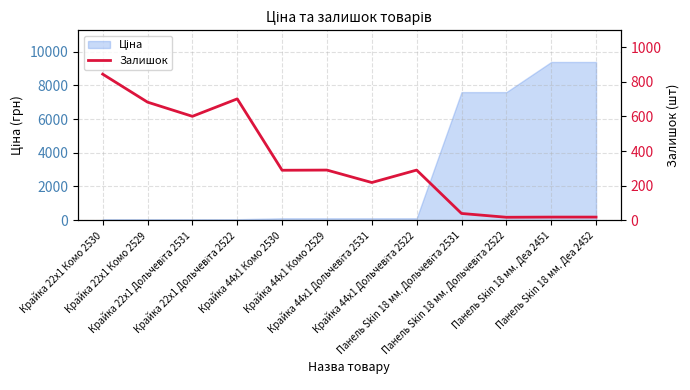

Rank the categories by value from lowest to highest.

Панель Skin 18 мм. Дольчевіта 2522, Панель Skin 18 мм. Деа 2451, Панель Skin 18 мм. Деа 2452, Панель Skin 18 мм. Дольчевіта 2531, Крайка 44x1 Дольчевіта 2531, Крайка 44x1 Комо 2530, Крайка 44x1 Комо 2529, Крайка 44x1 Дольчевіта 2522, Крайка 22x1 Дольчевіта 2531, Крайка 22x1 Комо 2529, Крайка 22x1 Дольчевіта 2522, Крайка 22x1 Комо 2530